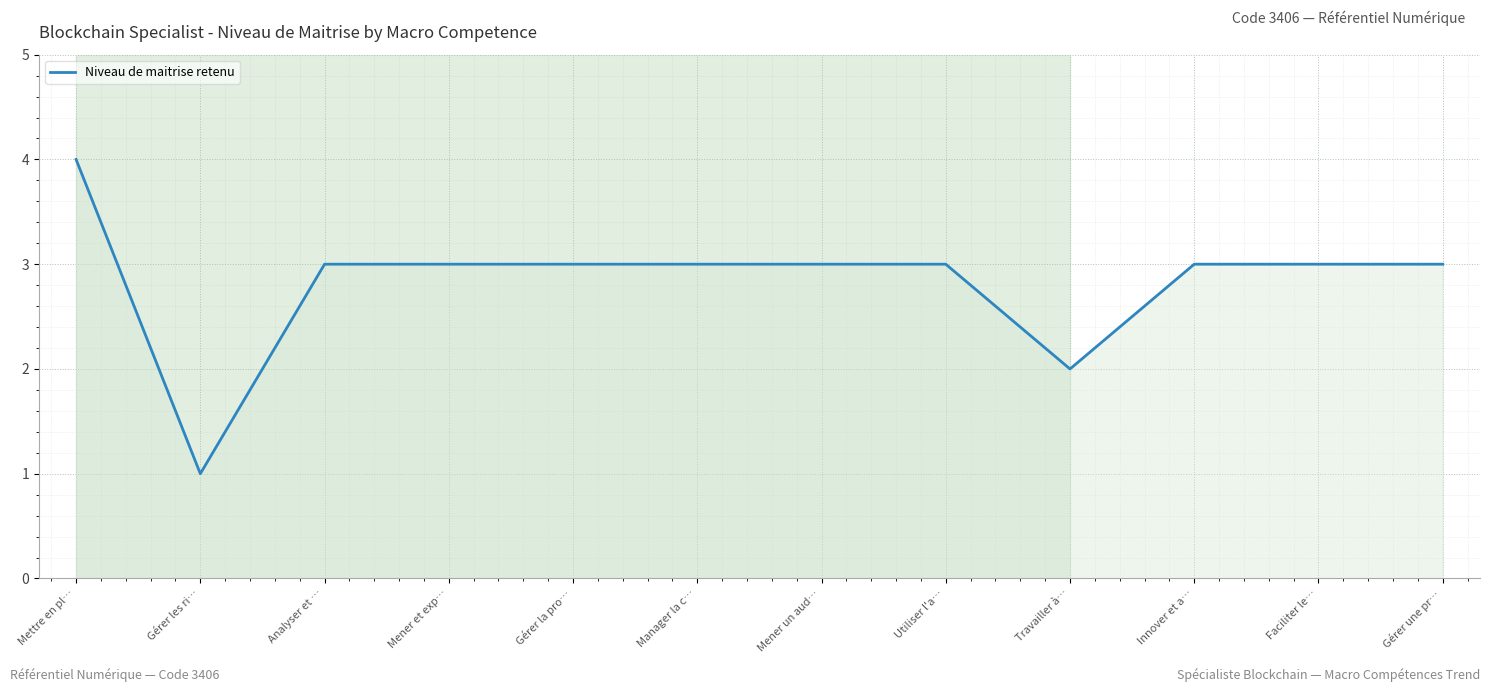

True or false: the data shows 1 at Travailler à….

False